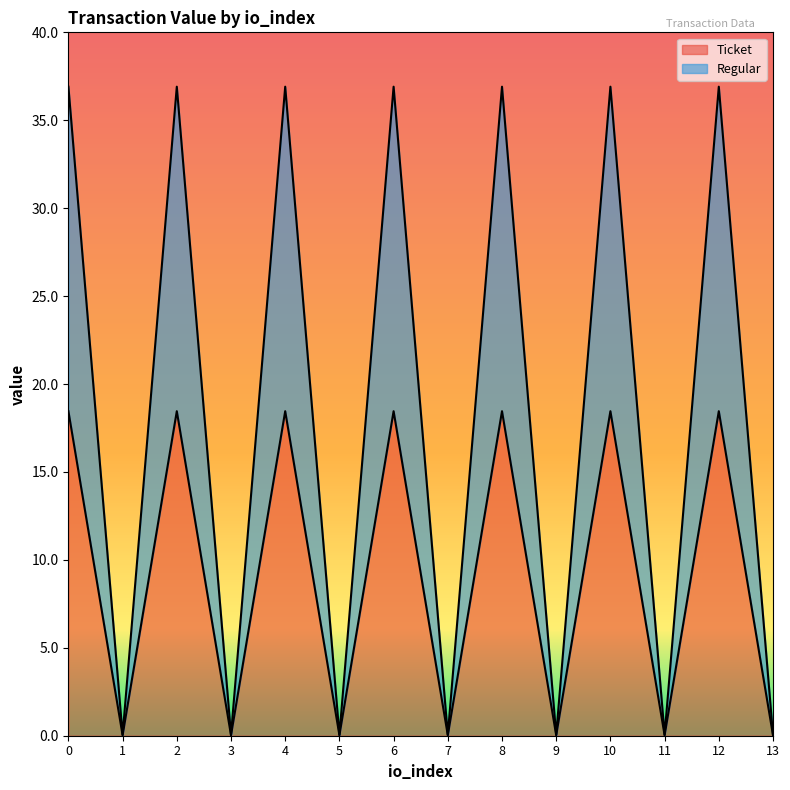

What is the greatest value displayed?

36.9